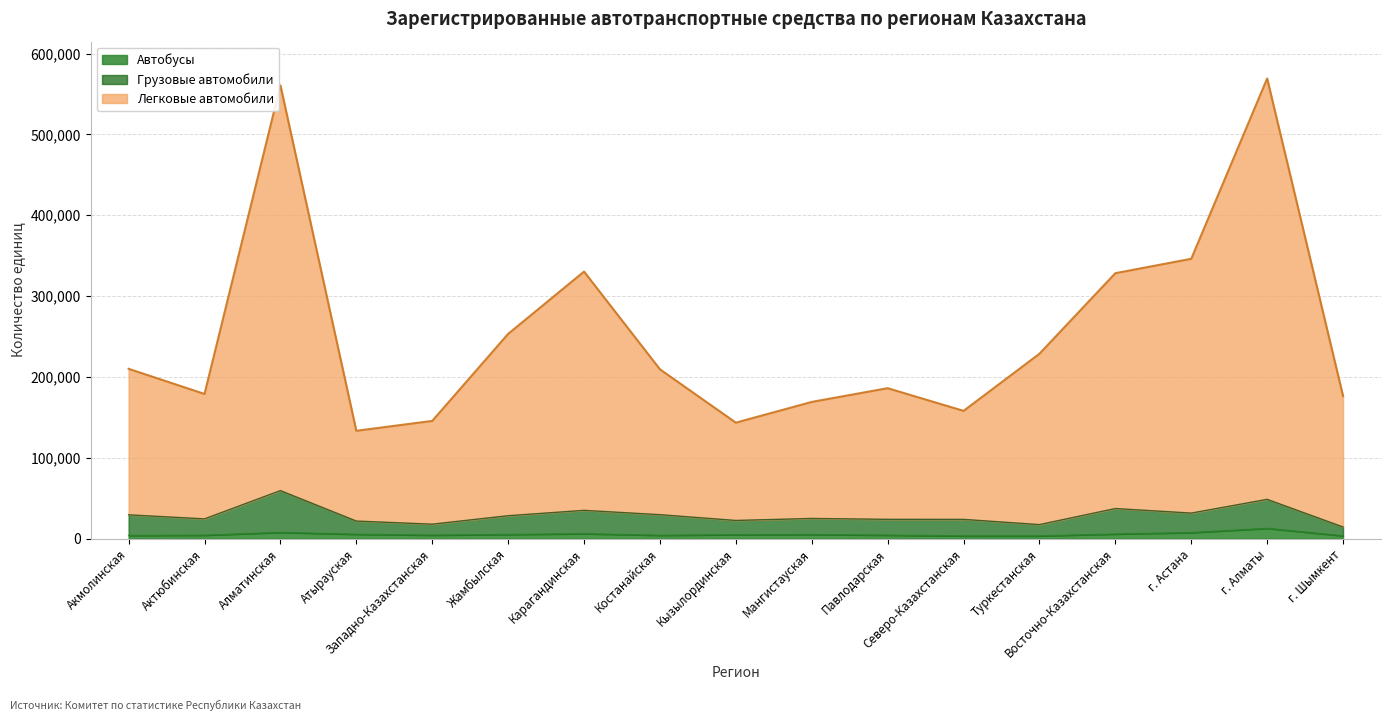

Rank the series at Мангистауская from lowest to highest value.

Автобусы, Грузовые автомобили, Легковые автомобили